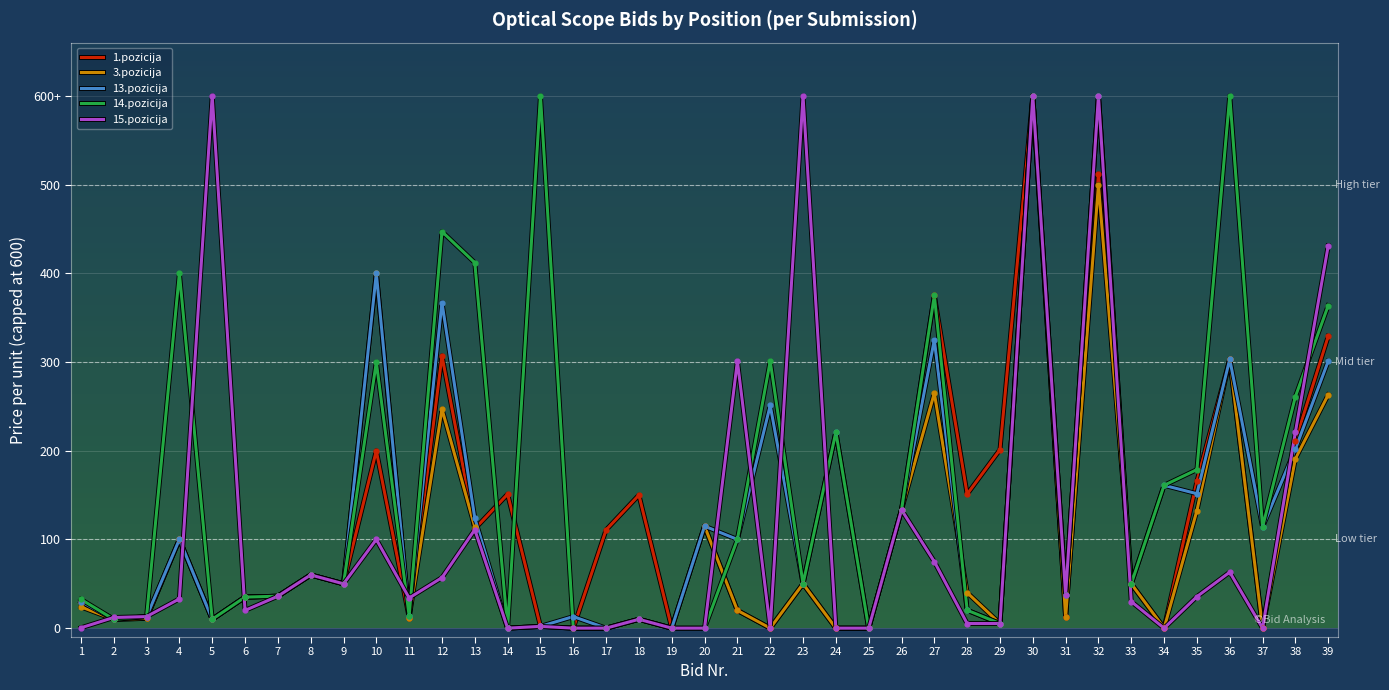

Does the chart have visible grid lines?

Yes